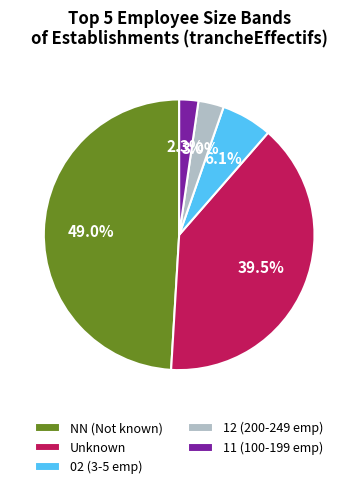

Between 11 (100-199 emp) and 02 (3-5 emp), which is larger?

02 (3-5 emp)